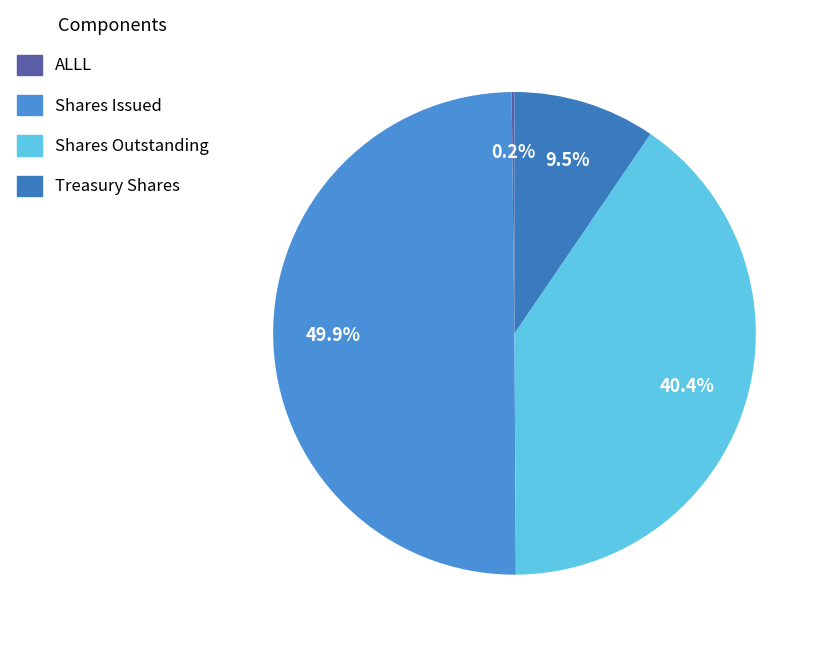

Which category has the biggest portion of the pie?

Shares Issued